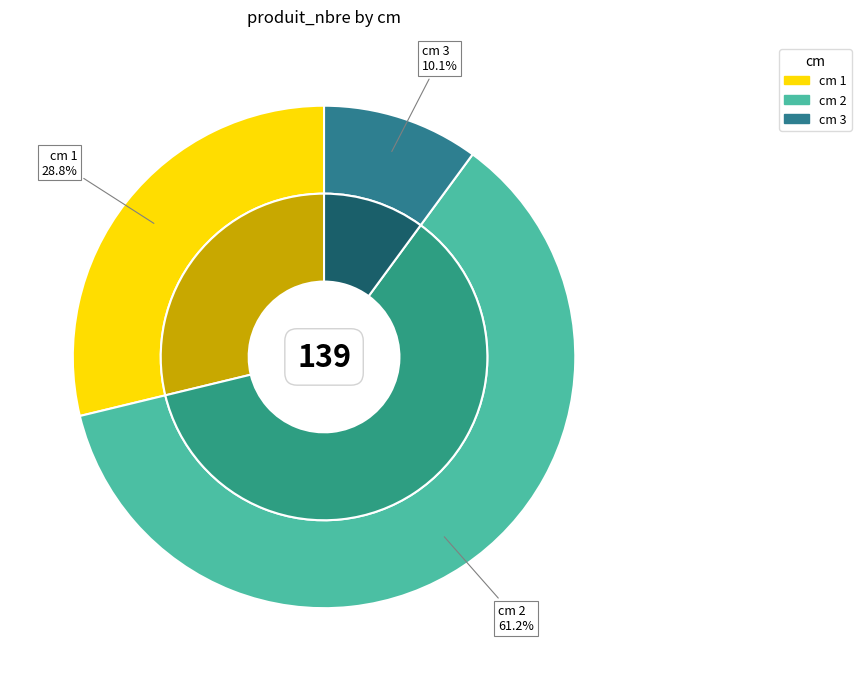

What percentage is the 2 slice, to the nearest percent?

61%